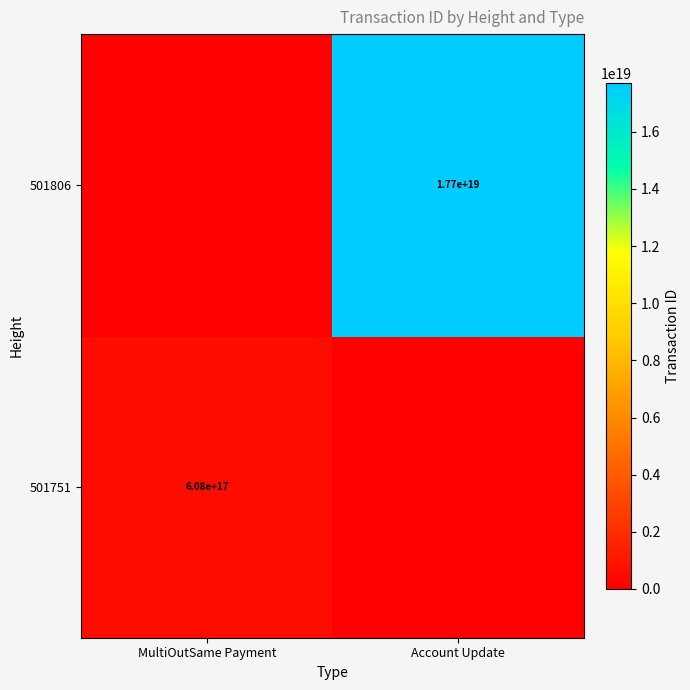

True or false: 501806 has a value of 17700000000000000000 at Account Update.

True